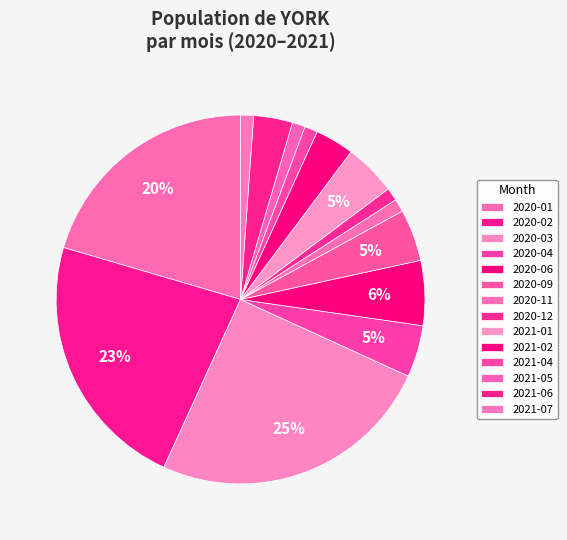

To the nearest percent, what portion does 2021-07 represent?

1%